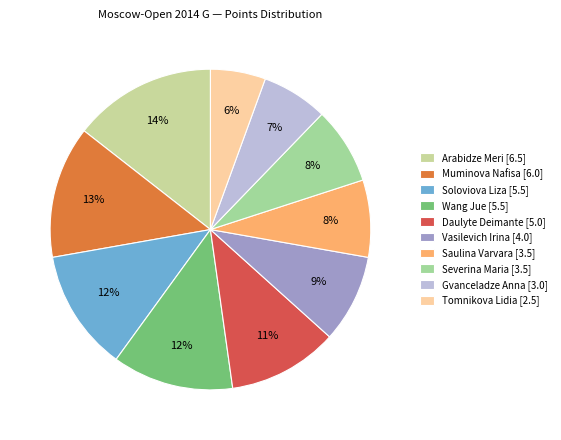

Which category has the biggest portion of the pie?

Arabidze Meri